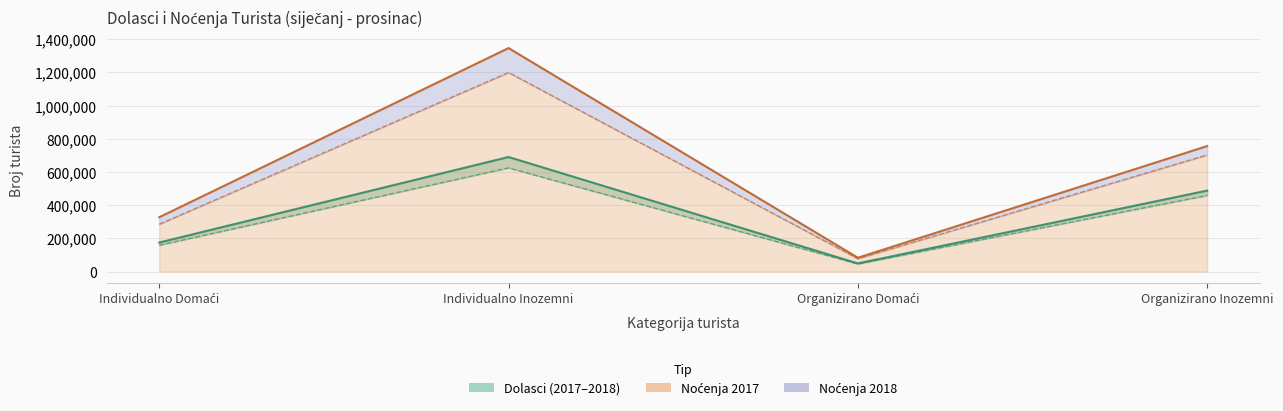

True or false: Dolasci 2017 has a value of 45534 at Organizirano Domaći.

True